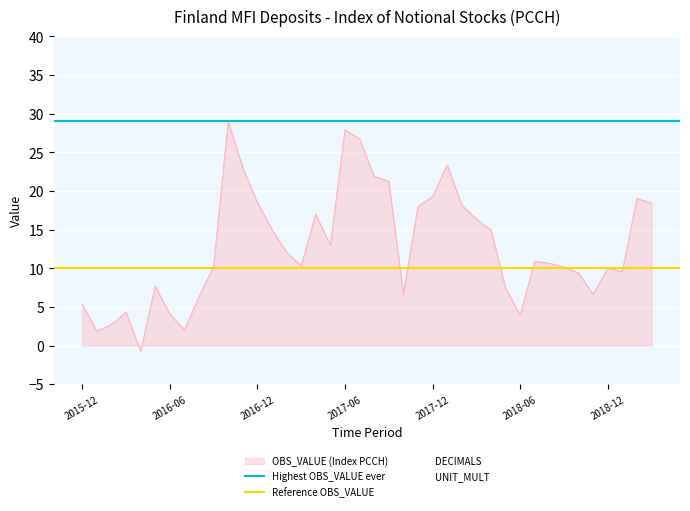

What is the maximum value for OBS_VALUE (Index PCCH)?

29.0